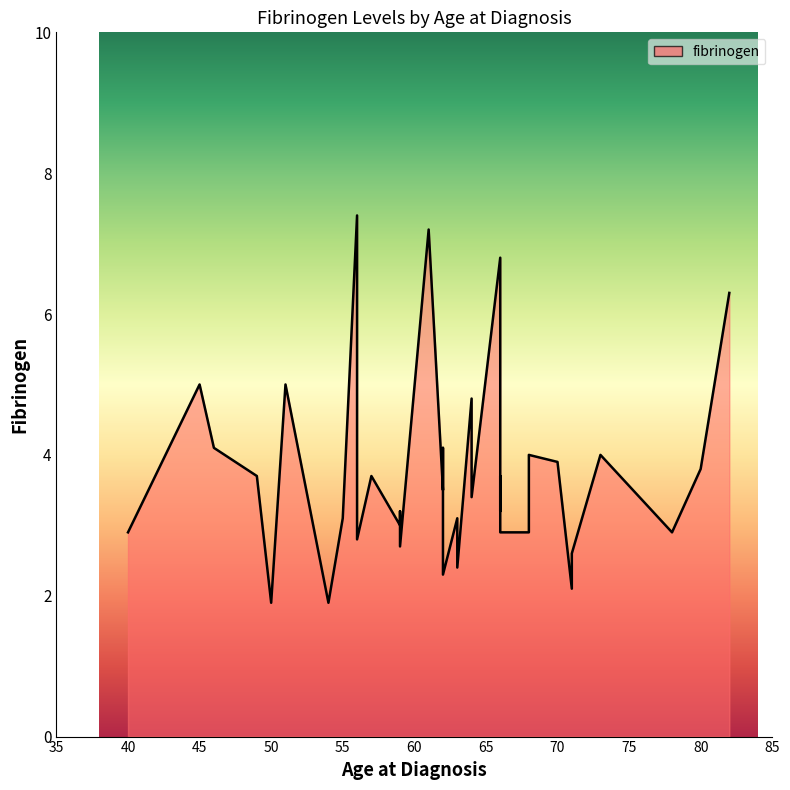

Rank the categories by value from lowest to highest.

50, 54, 71, 62, 63, 71, 59, 56, 68, 40, 78, 66, 59, 63, 63, 63, 55, 66, 59, 64, 62, 57, 49, 66, 80, 70, 73, 68, 46, 62, 64, 51, 45, 56, 82, 66, 61, 56